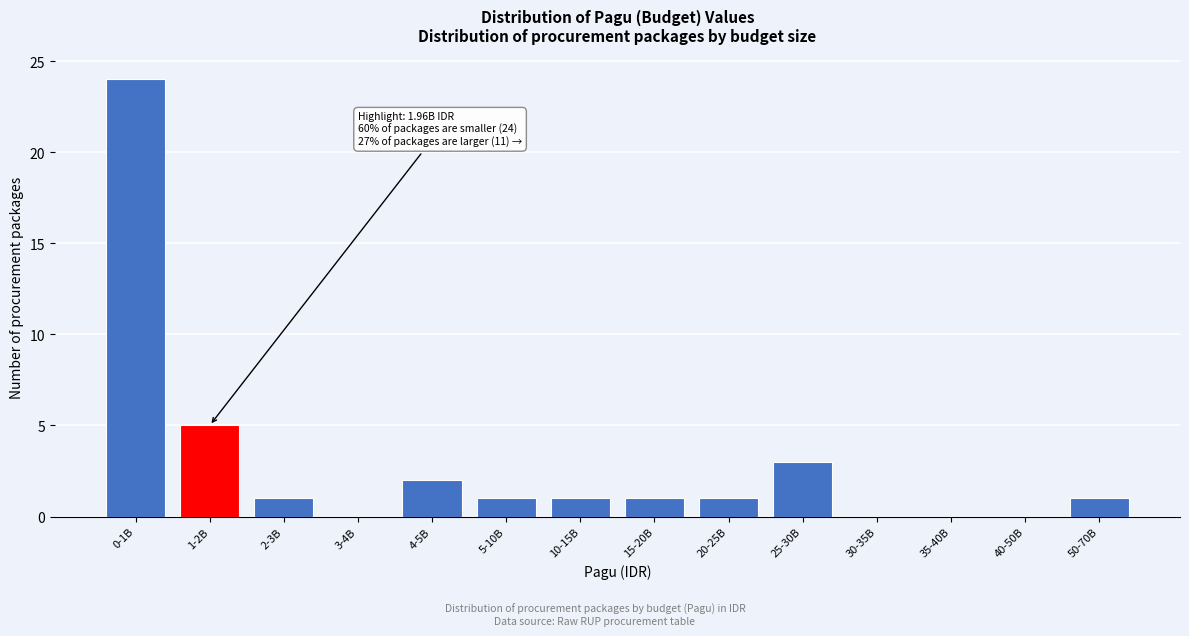

Reading left to right, what are all the values shown in this chart?

0-1B=24	1-2B=5	2-3B=1	3-4B=0	4-5B=2	5-10B=1	10-15B=1	15-20B=1	20-25B=1	25-30B=3	30-35B=0	35-40B=0	40-50B=0	50-70B=1